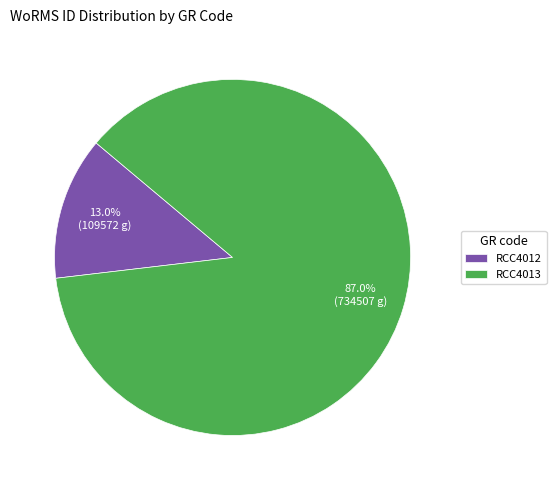

Does RCC4012 account for over 50% of the chart?

No